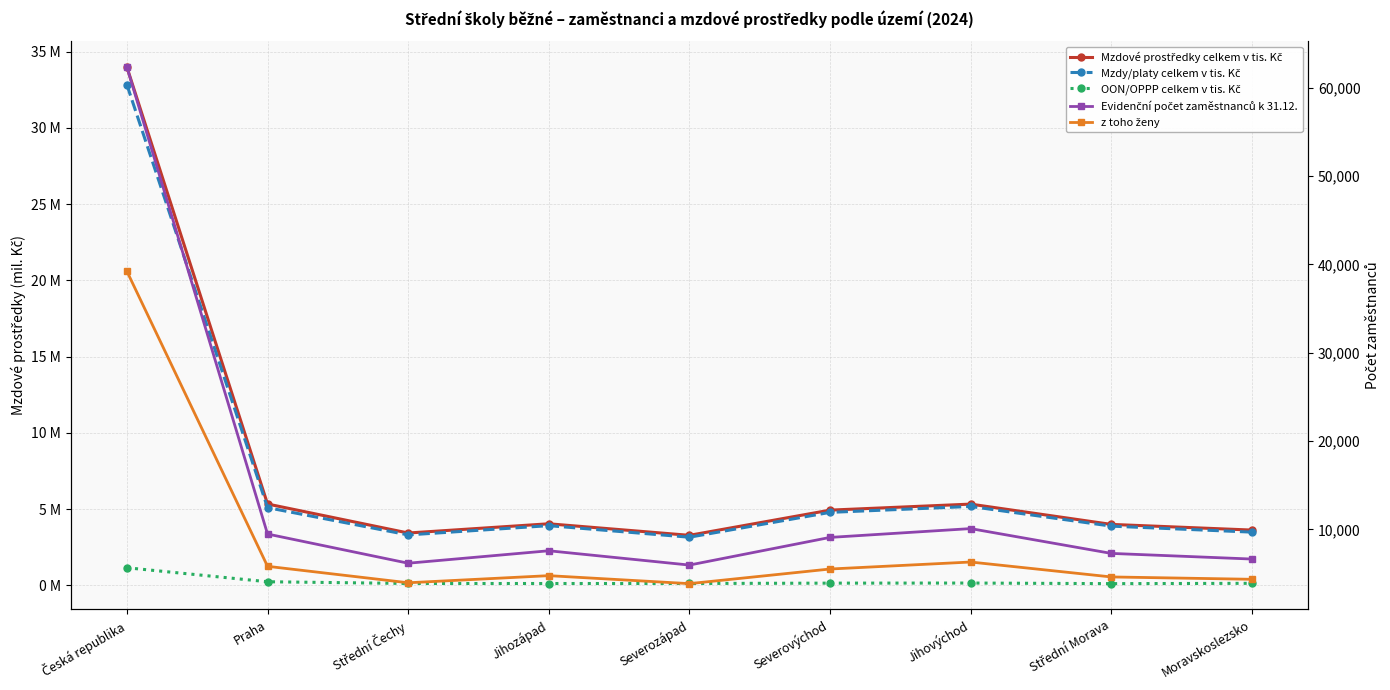

True or false: Mzdy/platy celkem v tis. Kč and Evidenční počet zaměstnanců k 31.12. cross at least once.

False